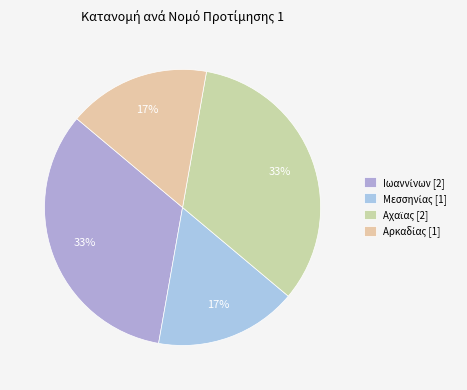

Does any single category account for the majority?

No